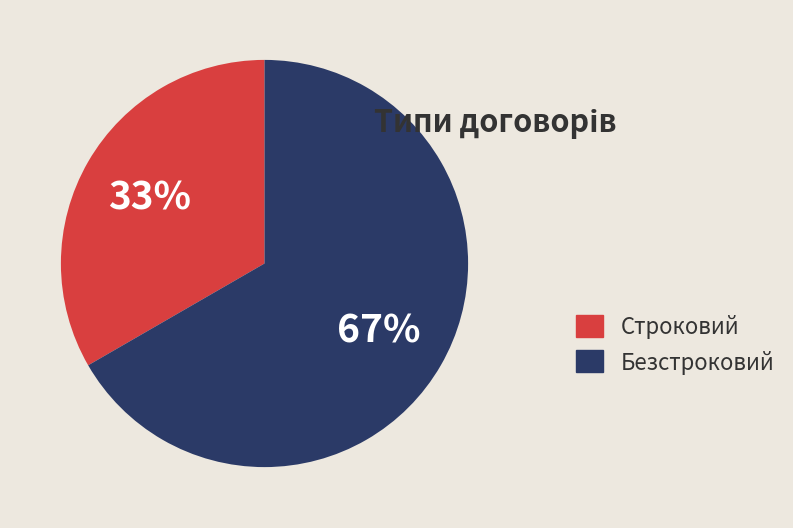

Which category accounts for the majority?

Безстроковий